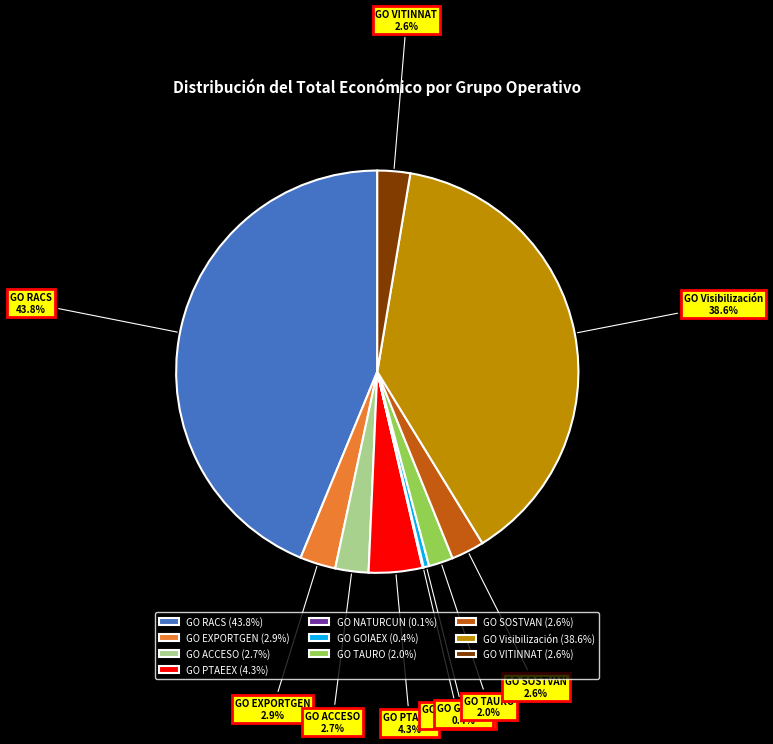

Which has a higher value, GO SOSTVAN or GO GOIAEX?

GO SOSTVAN